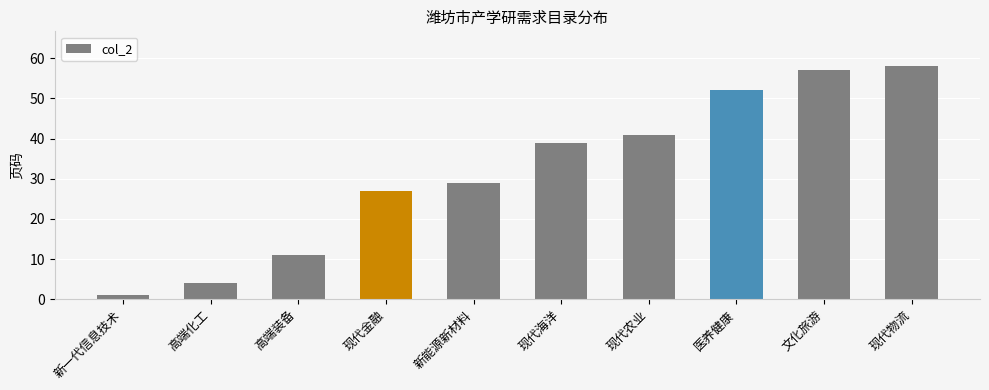

Reading left to right, what are all the values shown in this chart?

新一代信息技术=1	高端化工=4	高端装备=11	现代金融=27	新能源新材料=29	现代海洋=39	现代农业=41	医养健康=52	文化旅游=57	现代物流=58